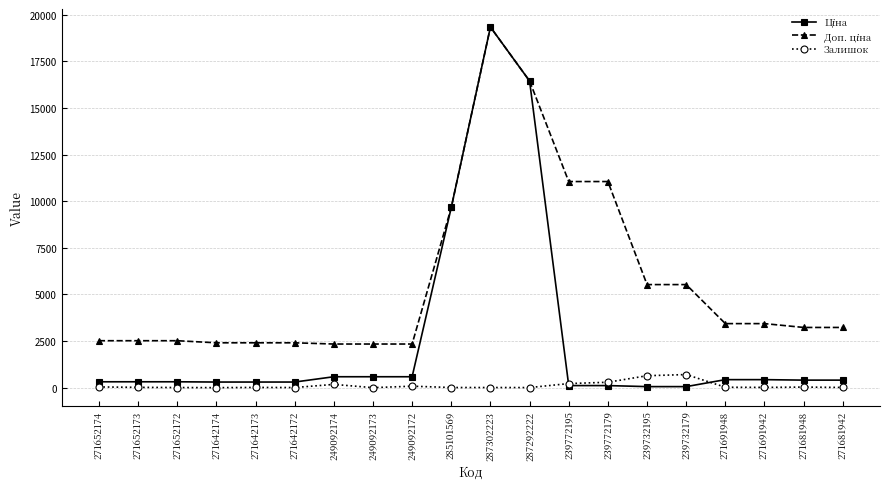

Is it true that Залишок equals 6.0 at 271642172?

True